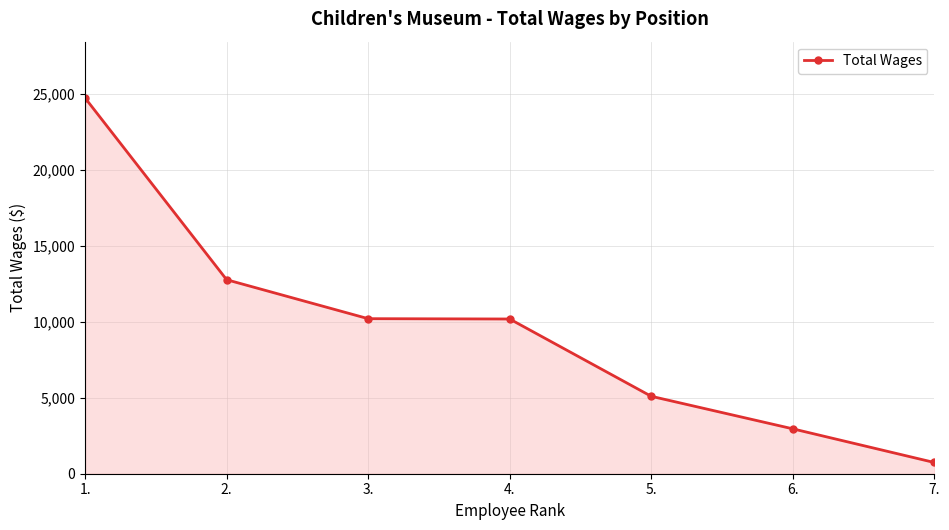

What is the ratio of the value at 5. to the value at 2.?

0.4